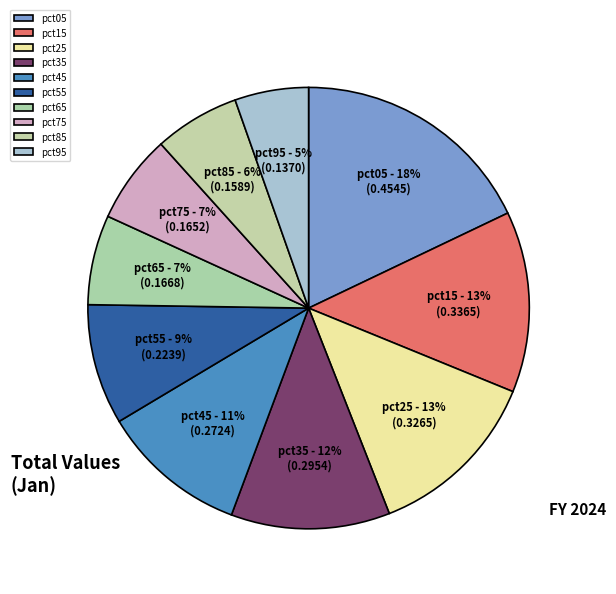

Combined, do pct25 and pct85 account for over 50%?

No